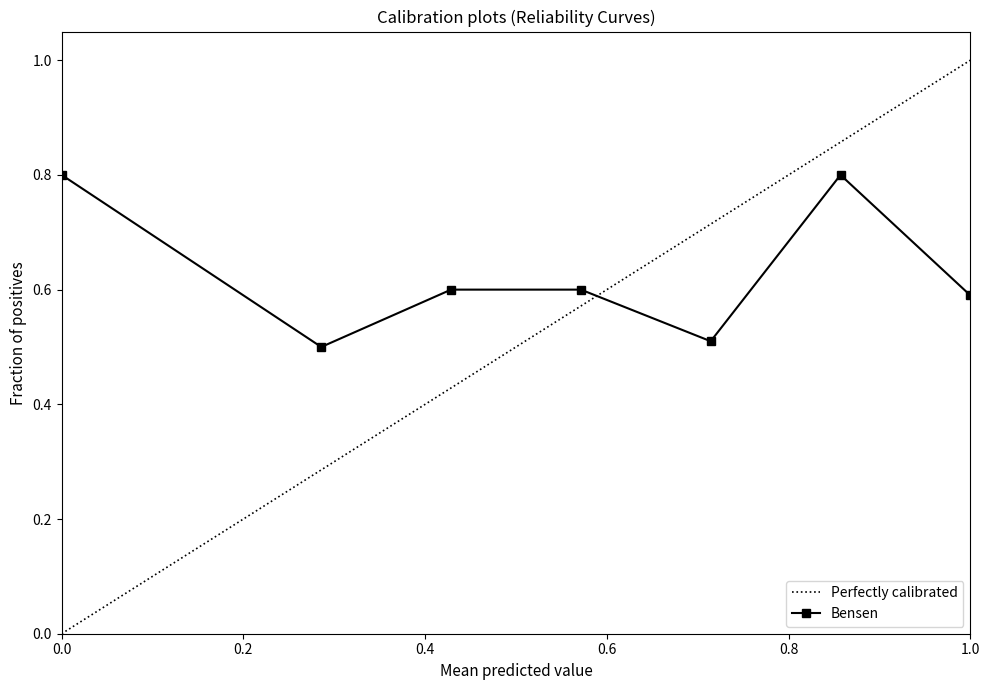

How many distinct data groups are displayed?

1